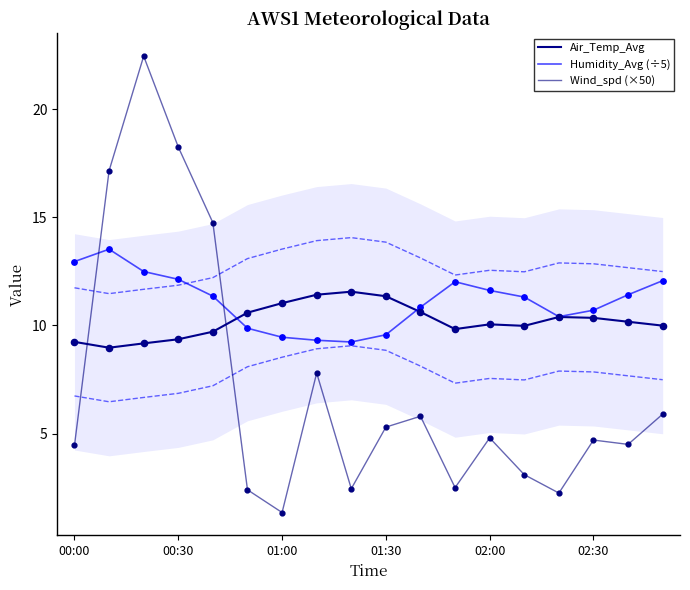

Is the value of Wind_spd (×50) at 01:00 greater than the value of Air_Temp_Avg at 00:00?

No